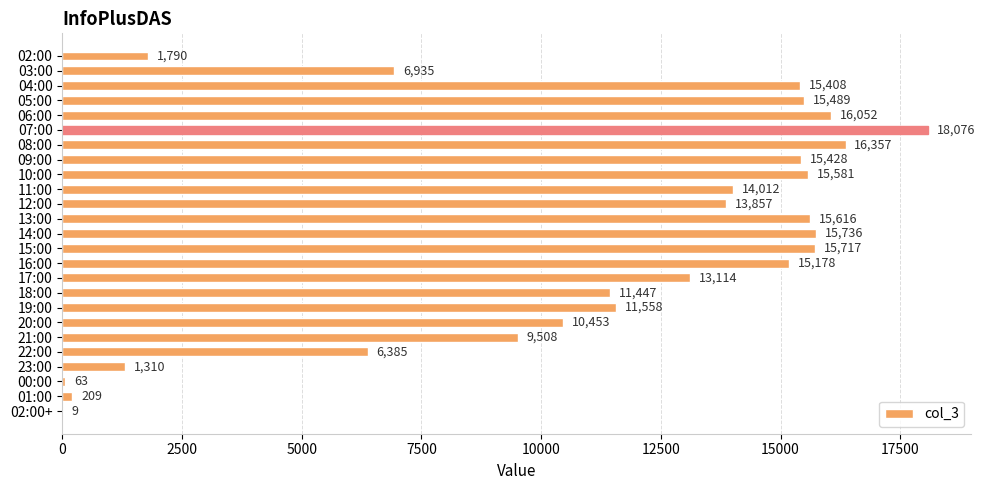

What is the greatest value displayed?

18076